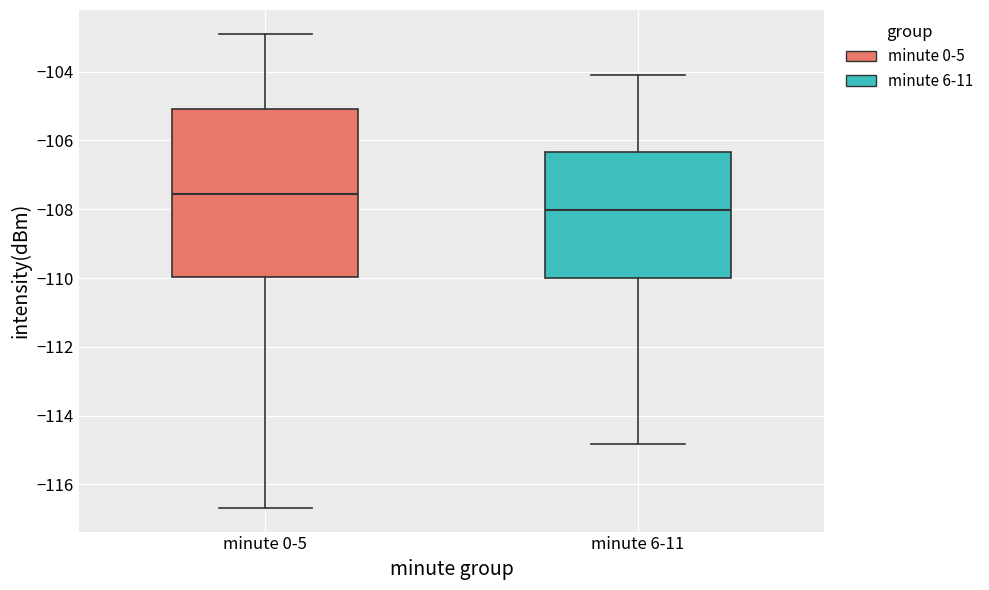

Reading left to right, transcribe this box plot: for each box, give where its median line is, the range the box spans, and where its two whiskers end, as read against the y-axis. The values are not printed on the chart, so give them approximately, as read against the axis.

minute 0-5: median -107.6, box -110.0 to -105.0, whiskers -116.6 to -102.8
minute 6-11: median -108.0, box -110.0 to -106.4, whiskers -114.8 to -104.2